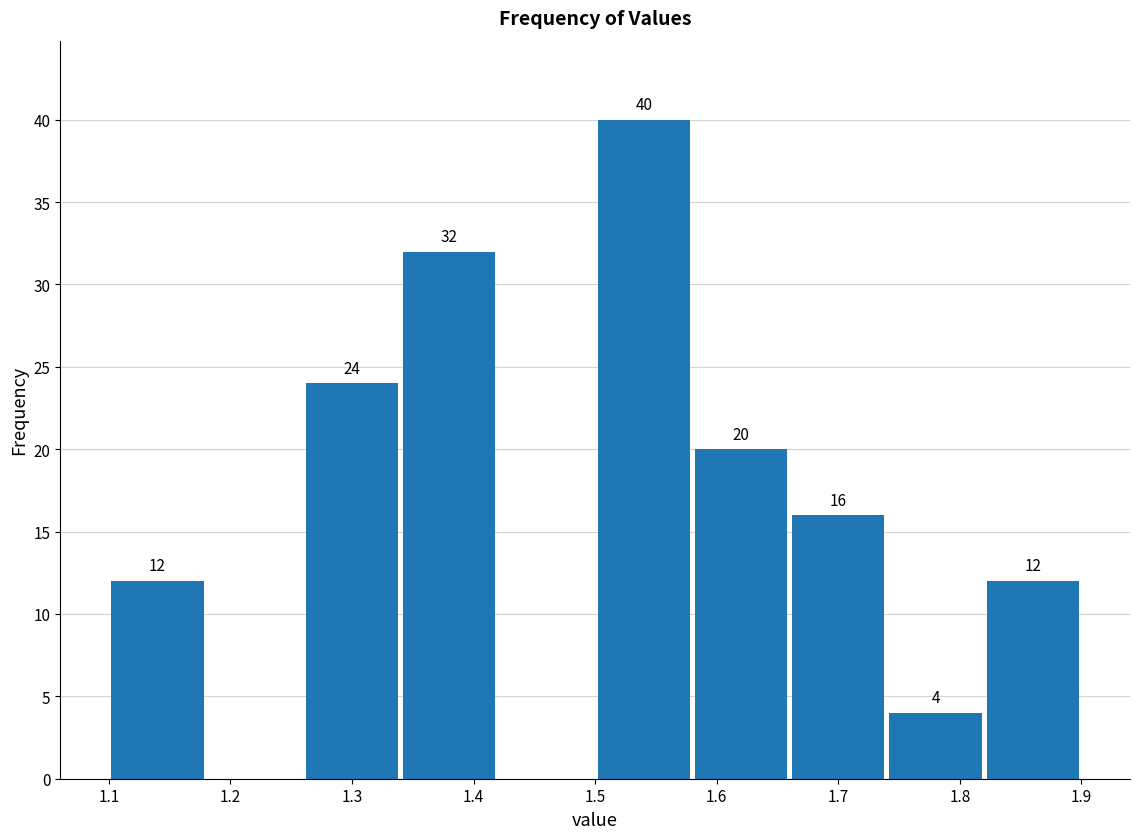

Over which range of the x-axis is the bar tallest?

1.50 to 1.58